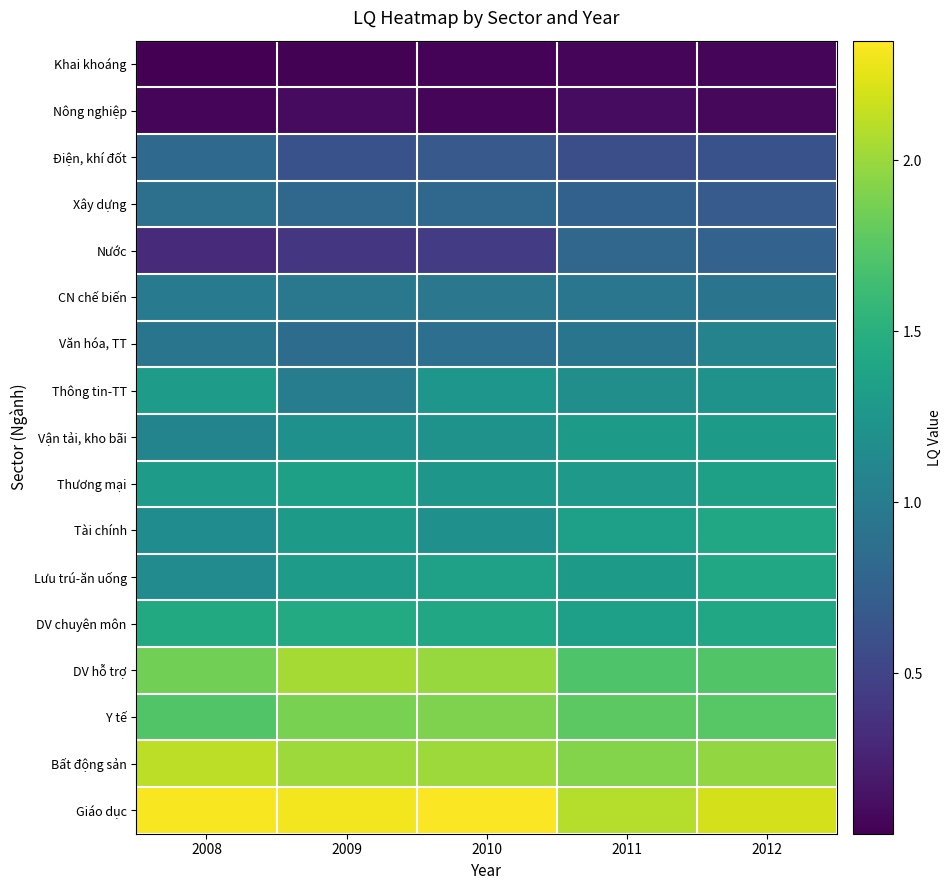

At how many categories does at least one series exceed 0?

5